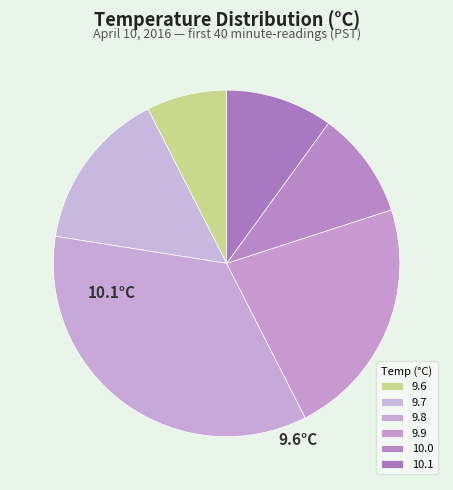

What is the smallest slice in the pie chart?

9.6